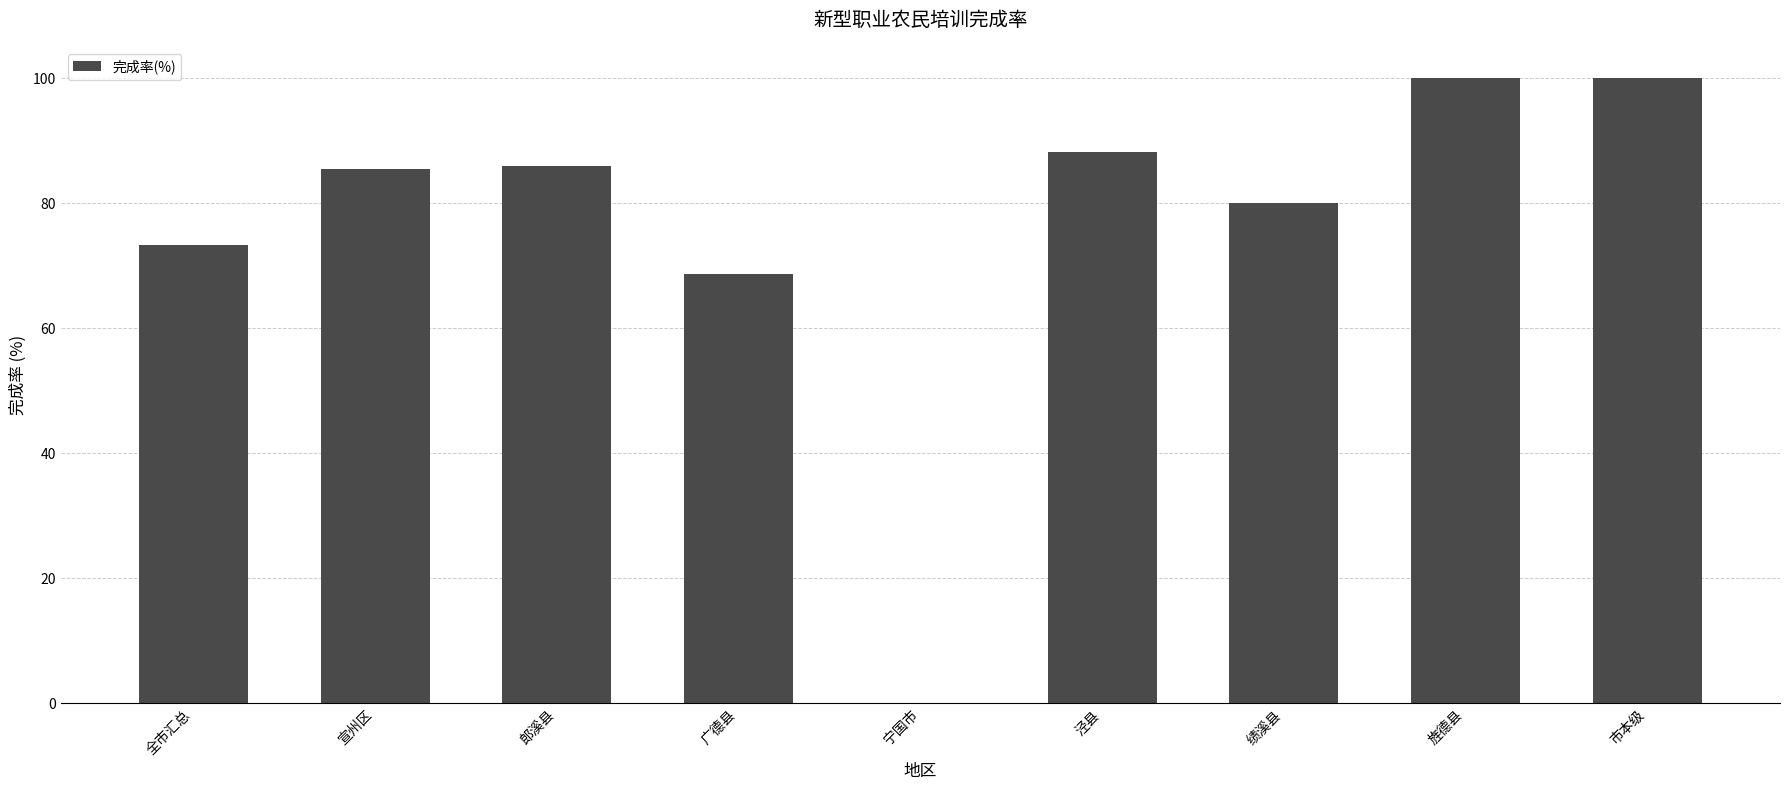

What is the greatest value displayed?

100.0